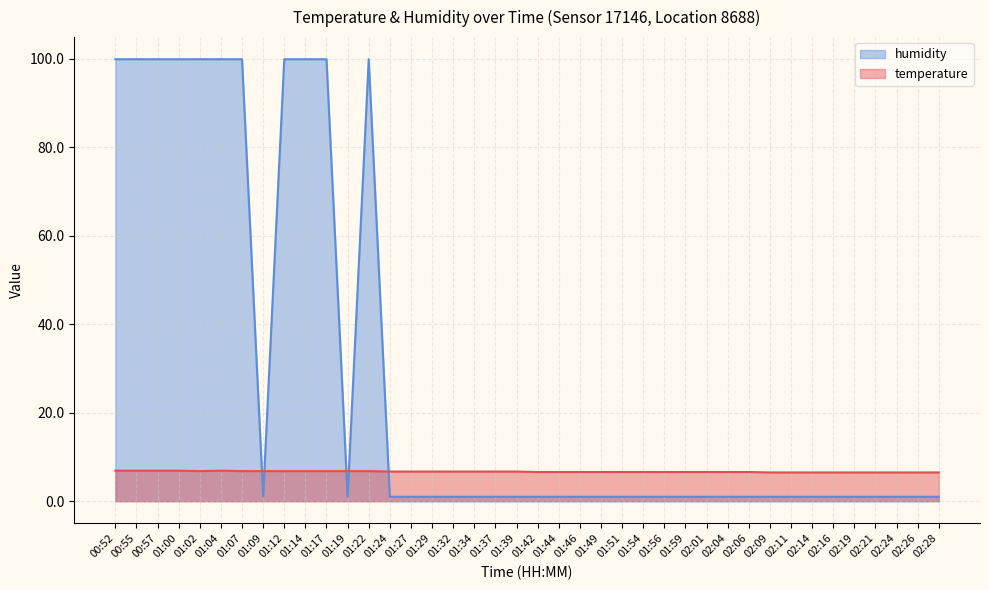

At which category does humidity reach its first local valley?

01:09